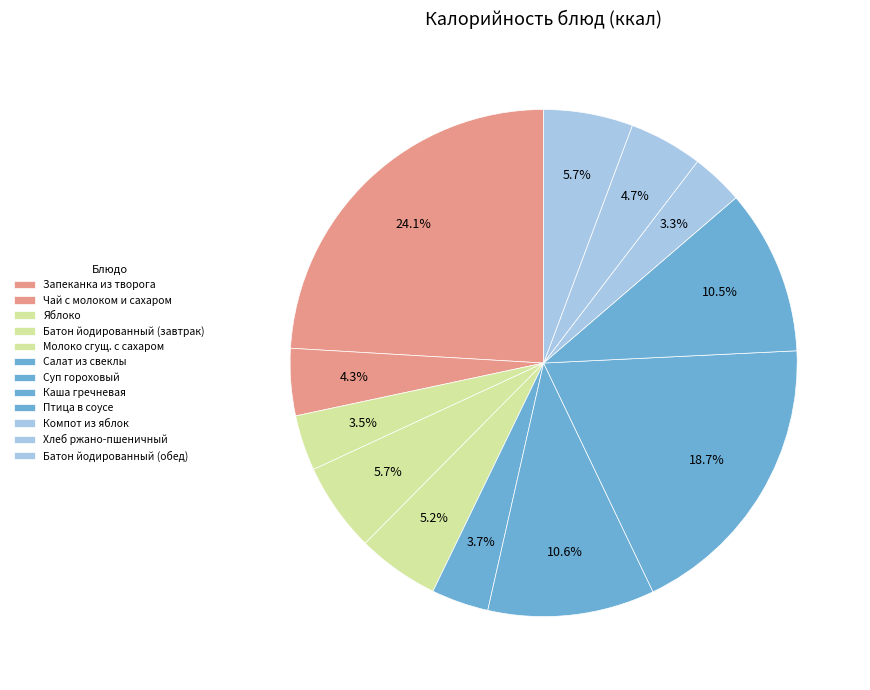

Rank the categories by value from lowest to highest.

Компот из свежих яблок, Яблоко, Салат из свеклы отварной, Чай с молоком и сахаром, Хлеб ржано-пшеничный, Молоко сгущенное с сахаром, Батон йодированный (завтрак), Батон йодированный (обед), Птица в соусе с томатом, Суп гороховый, Каша гречневая рассыпчатая, Запеканка из творога